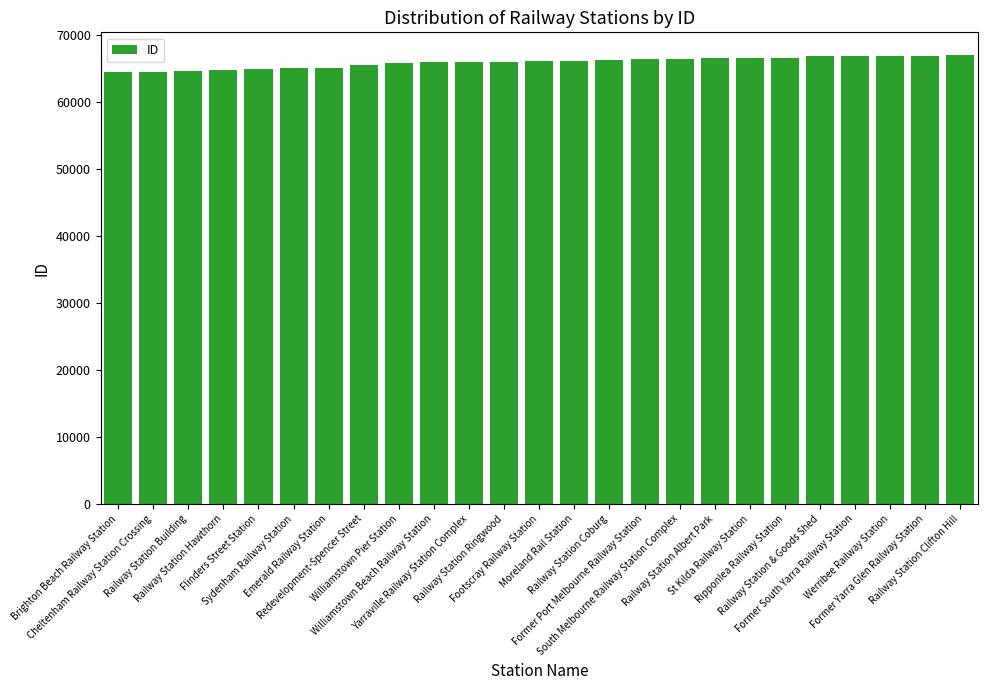

Does the chart contain any negative values?

No